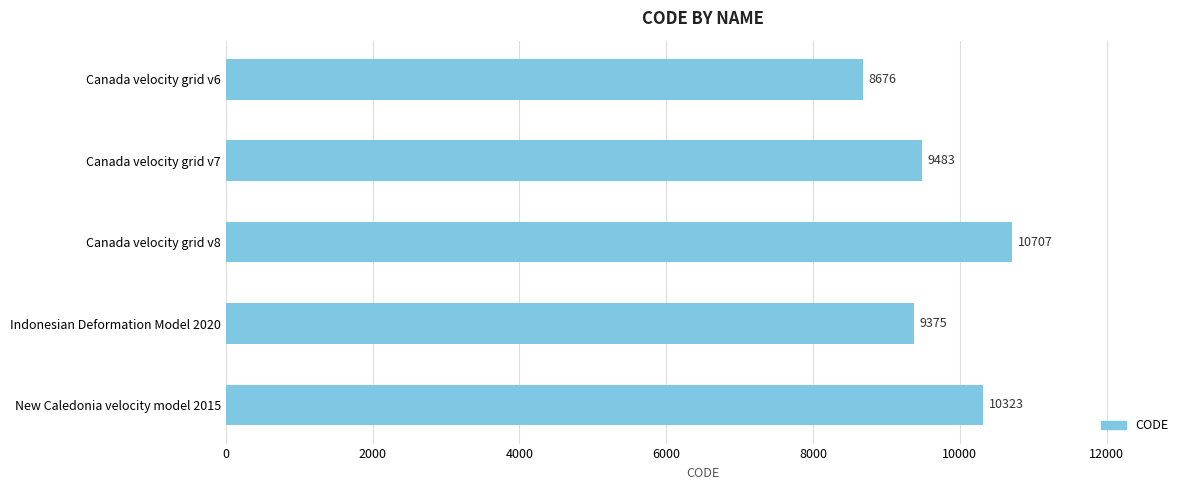

List the labels in order of value, largest first.

Canada velocity grid v8, New Caledonia velocity model 2015, Canada velocity grid v7, Indonesian Deformation Model 2020, Canada velocity grid v6